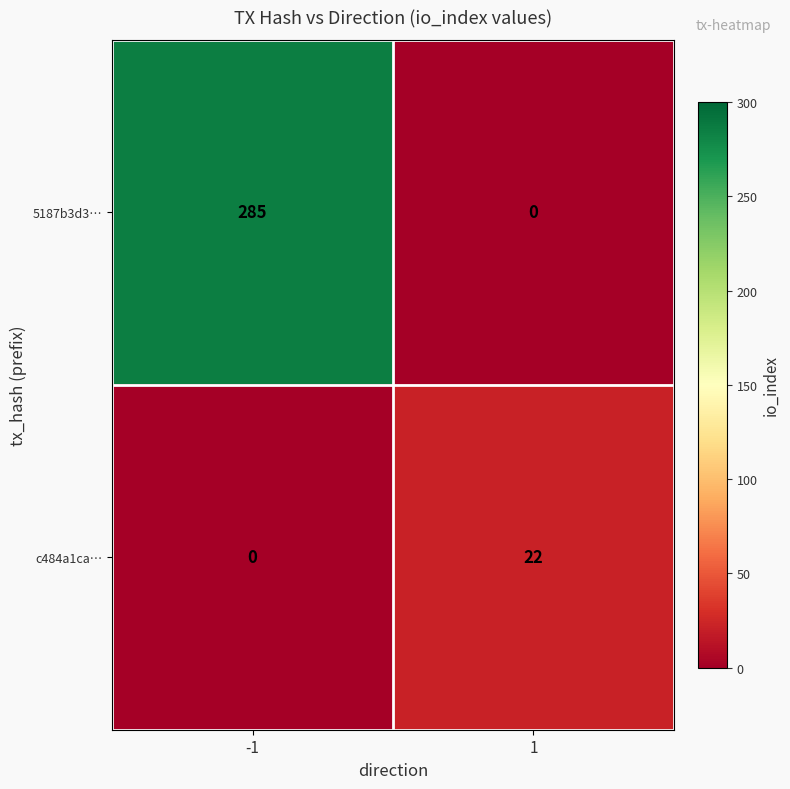

Which series changed the most between -1 and 1?

5187b3d3…